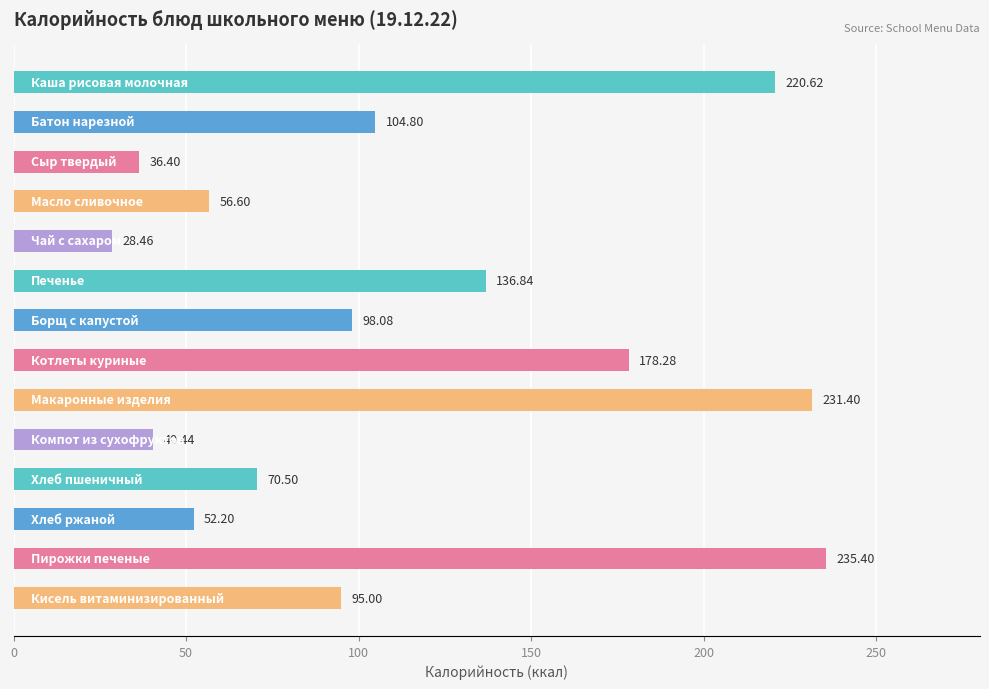

How many values exceed 98?

7